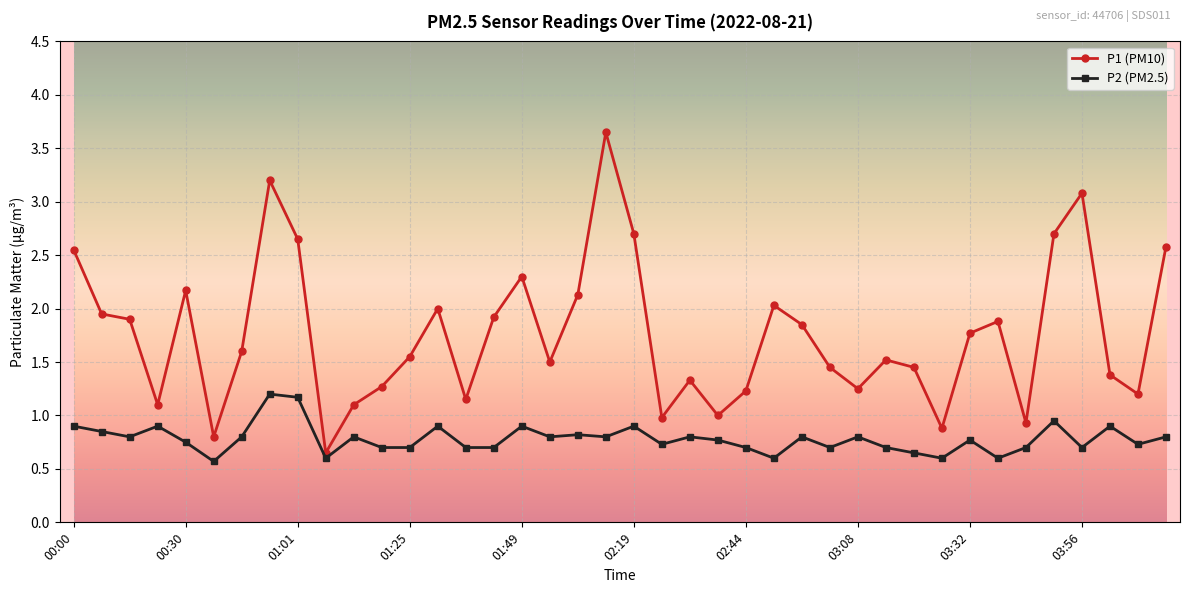

Rank the series by their maximum value, from highest to lowest.

P1 (PM10), P2 (PM2.5)